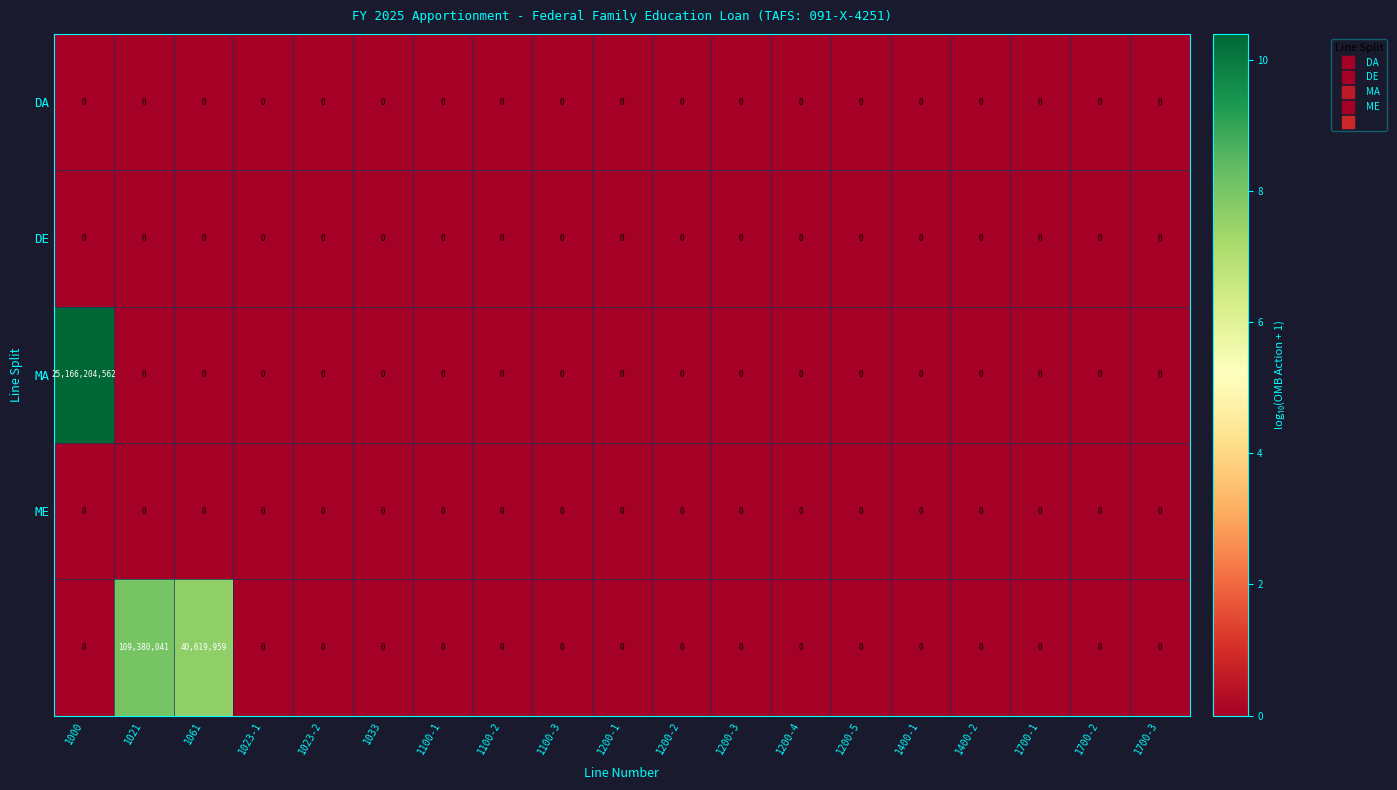

What is the maximum value shown in the chart?

25166204562